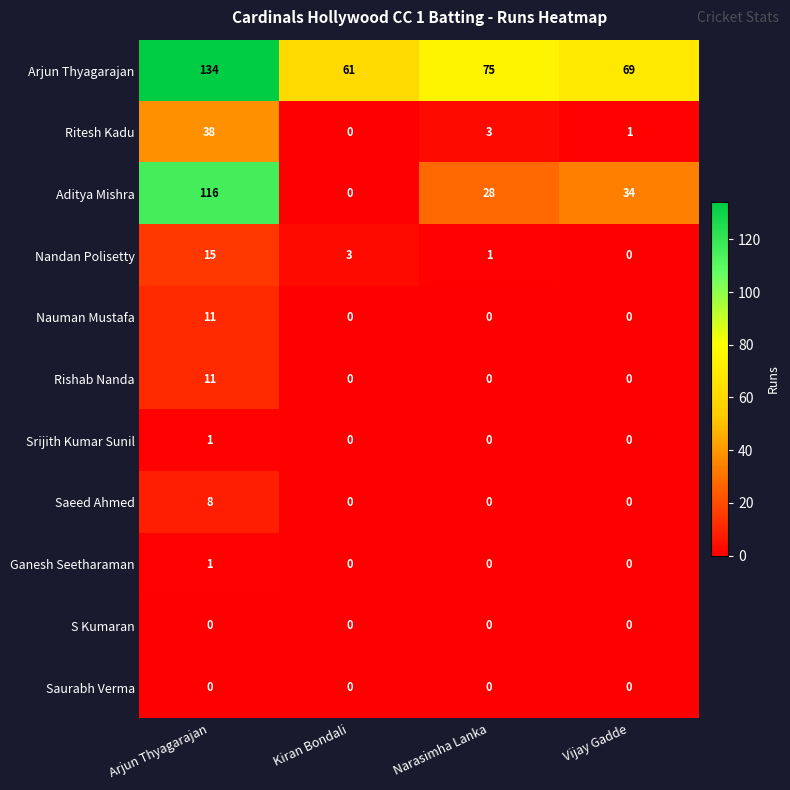

At which category does the chart reach its peak across all series?

Arjun Thyagarajan